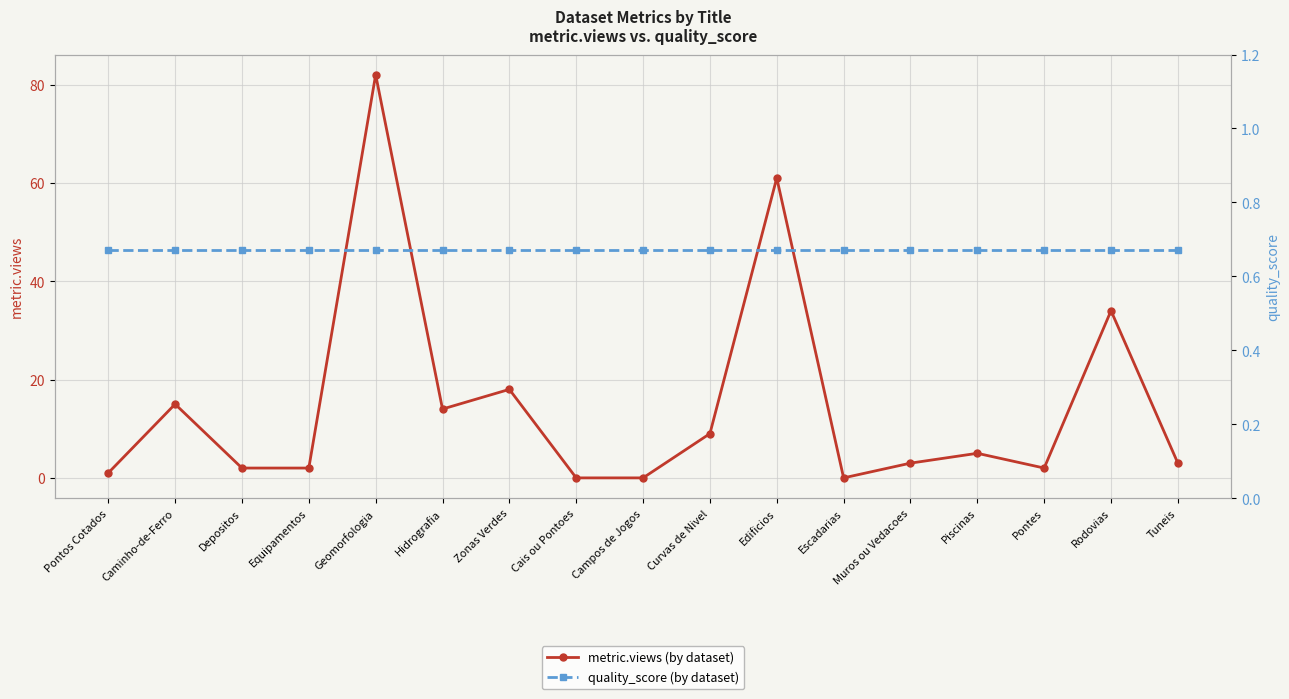

True or false: metric.views and quality_score cross at least once.

True